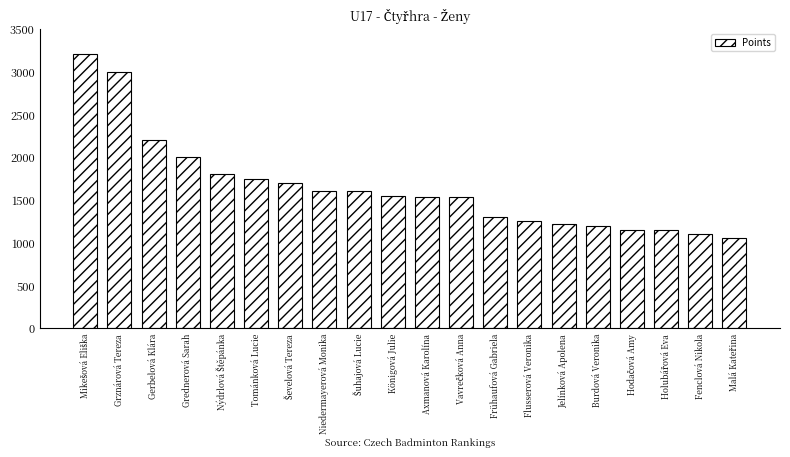

What is the difference between the maximum and second lowest values?

2100